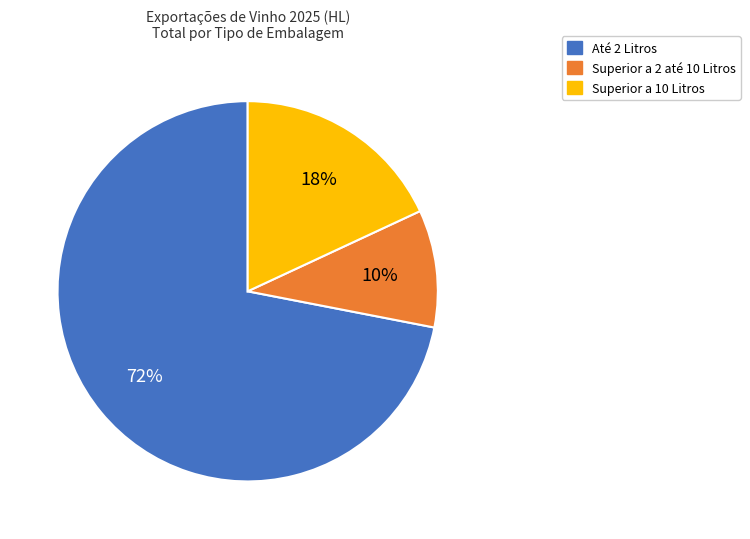

Is the sum of Superior a 2 até 10 Litros and Até 2 Litros greater than half?

Yes